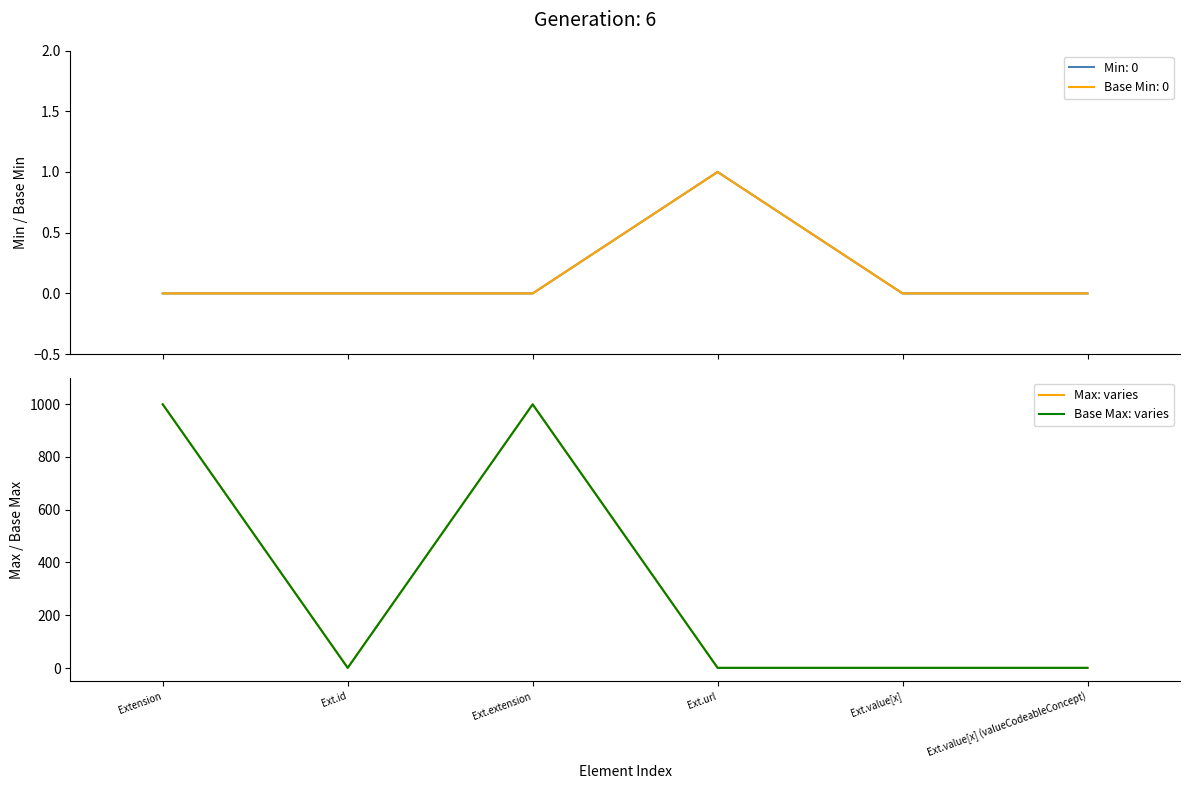

True or false: Max: varies has more than 0 interior local peaks.

True